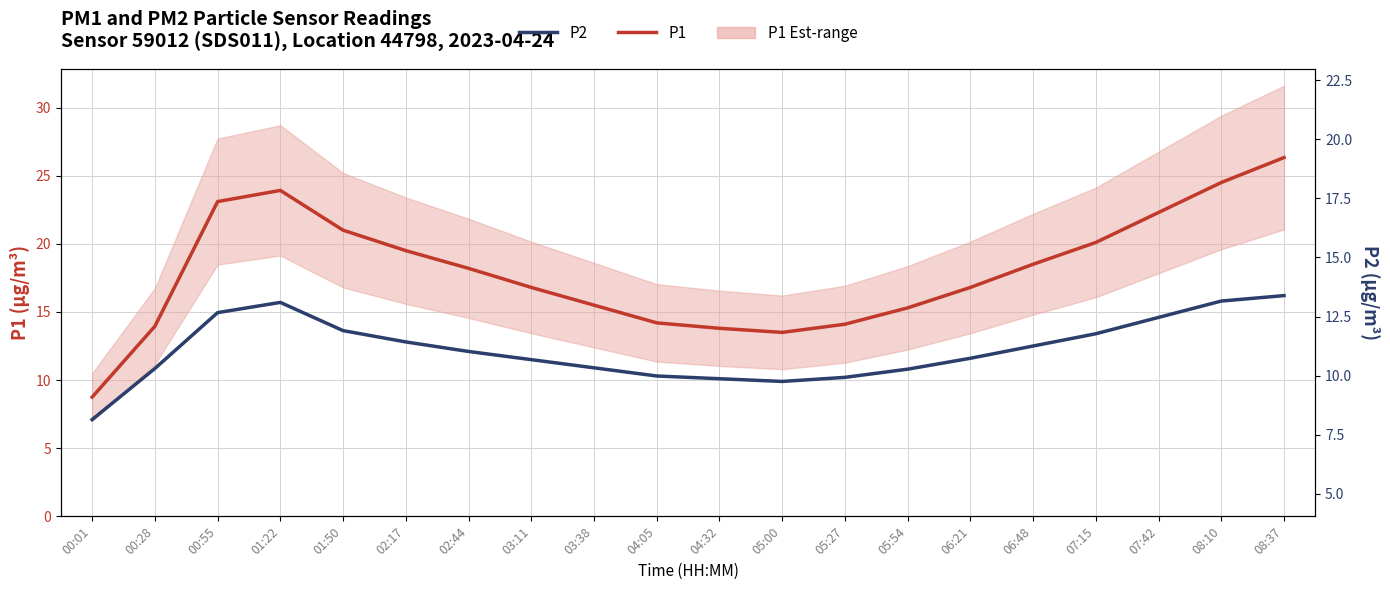

What is the approximate value of P1 at 03:38?

15.5